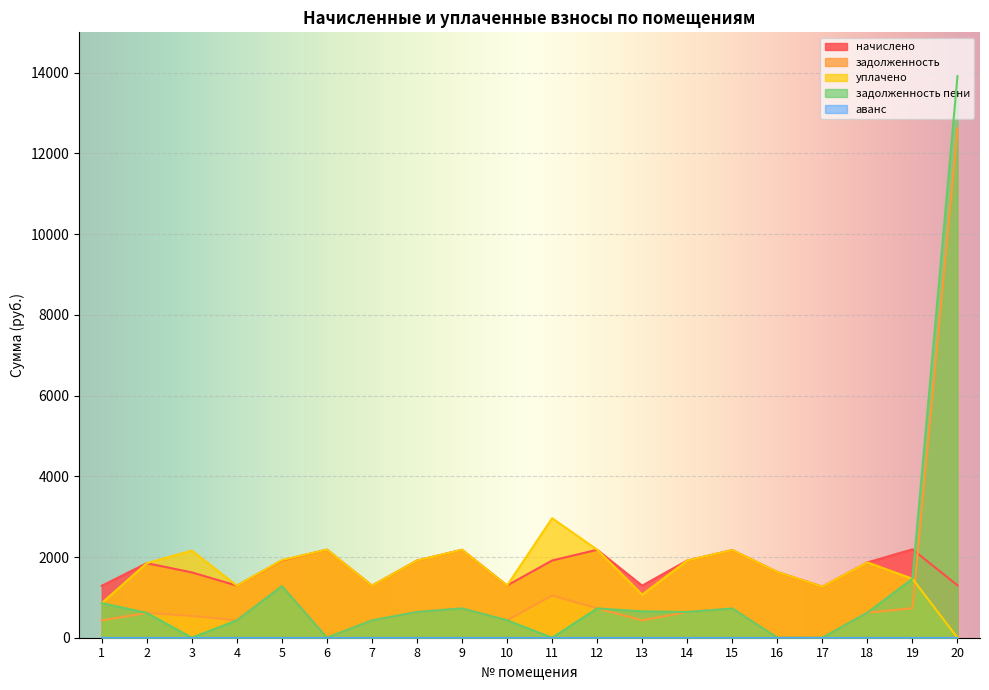

Reading left to right, extract all data points from this chart.

начислено: 1286.8	1847.2	1618.6	1290.5	1913.5	2182.7	1290.5	1913.5	2179.0	1294.1	1913.5	2179.0	1290.5	1913.5	2171.6	1629.7	1264.7	1865.6	2190.1	1297.8
задолженность: 428.9	615.7	539.5	430.1	1286.1	0.0	430.3	637.9	726.3	431.4	1047.4	727.5	430.1	637.9	723.9	0.0	0.0	621.9	730.0	12618.0
уплачено: 857.8	1847.2	2158.1	1290.5	1923.7	2182.9	1290.5	1913.5	2179.0	1294.1	2960.9	2180.2	1068.0	1913.5	2171.6	1629.7	1264.7	1865.6	1460.1	0.0
задолженность пени: 857.8	615.7	0.0	430.1	1275.9	0.0	430.3	637.9	726.3	431.4	0.0	726.4	652.6	637.9	723.9	0.0	0.0	621.9	1460.1	13915.8